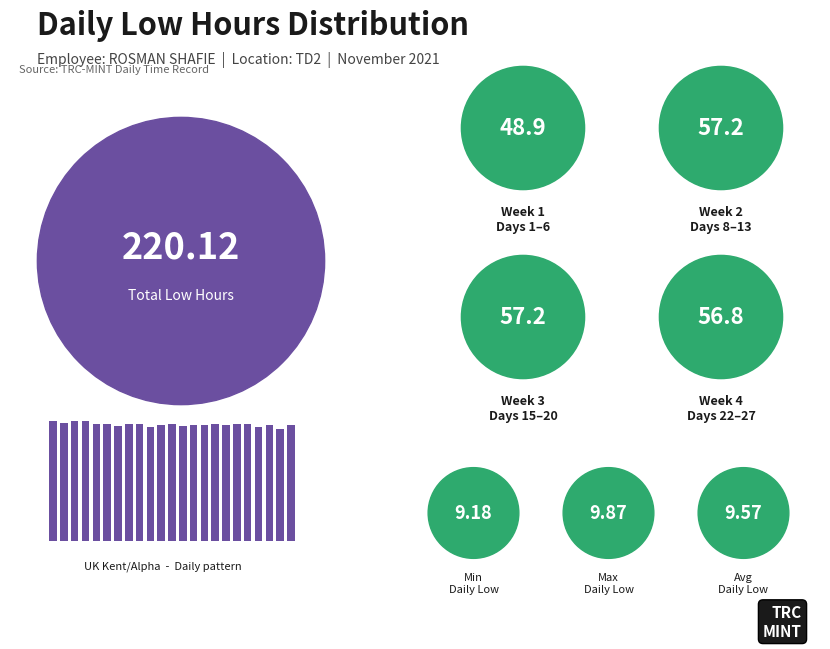

Does the chart contain any negative values?

No